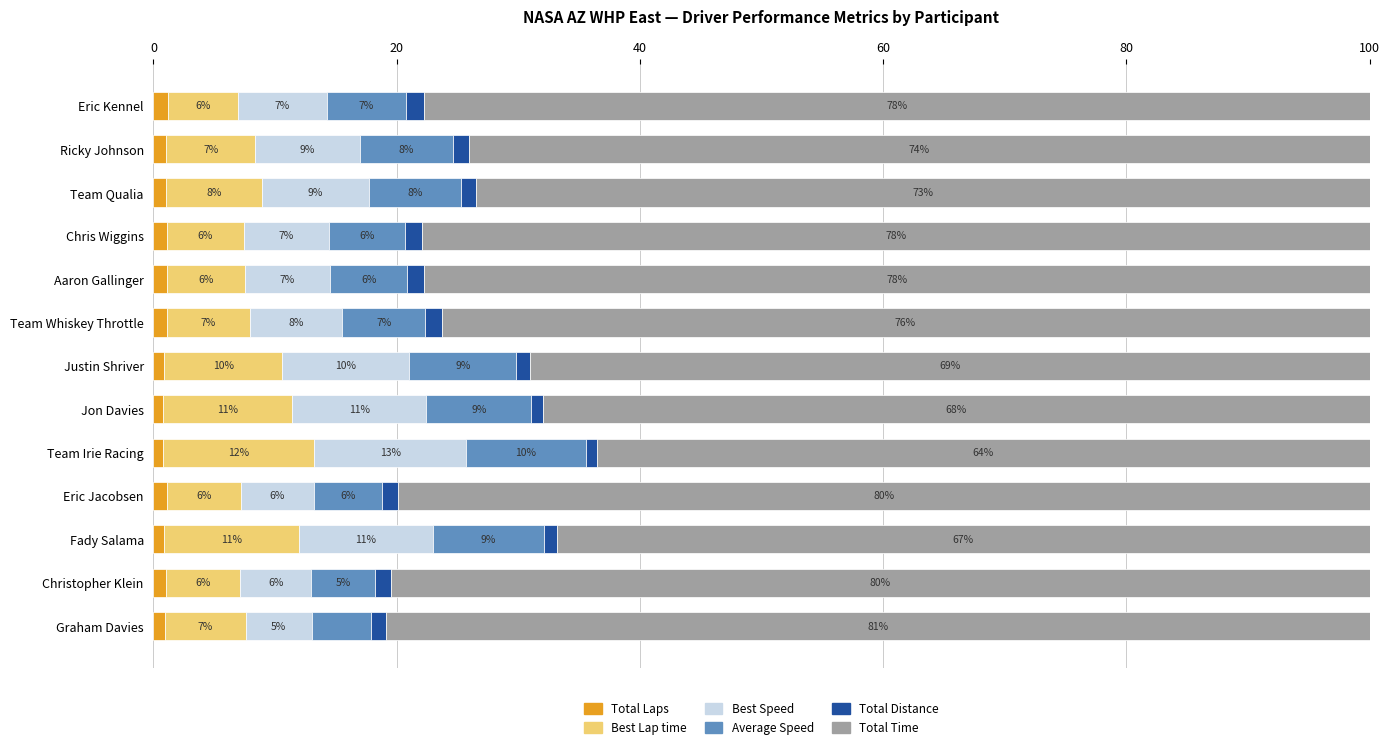

What are all the series names shown in the legend?

Total Laps, Best Lap time, Best Speed, Average Speed, Total Distance, Total Time